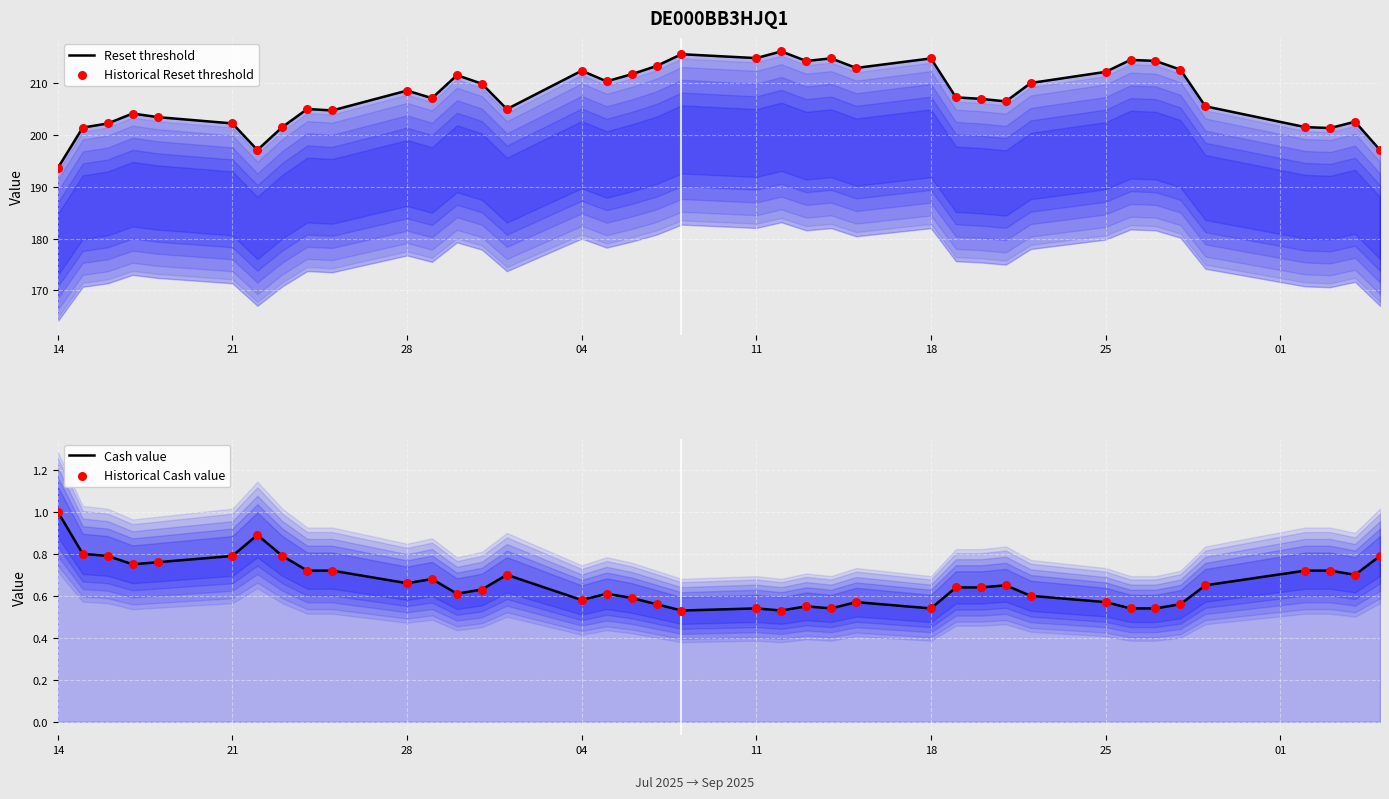

Which series contains the lowest Y value?

Cash value